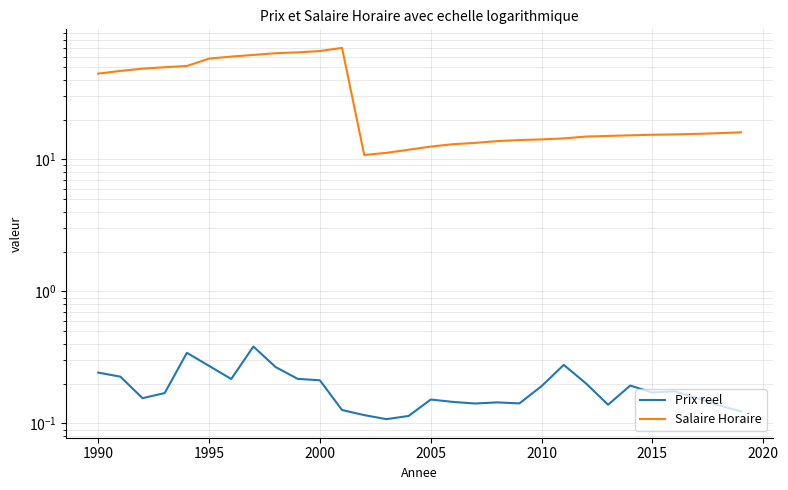

What is the sum of all Prix reel values?

5.7